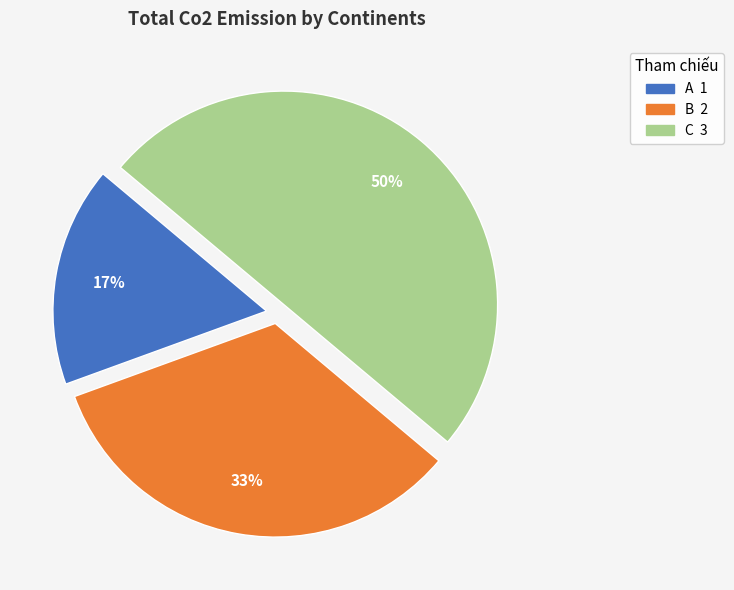

To the nearest percent, what is the combined percentage of C and A?

67%